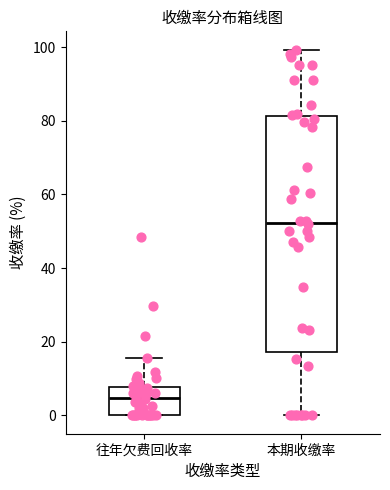

Reading left to right, transcribe this box plot: for each box, give where its median line is, the range the box spans, and where its two whiskers end, as read against the y-axis. The values are not printed on the chart, so give them approximately, as read against the axis.

往年欠费回收率: median 4, box 0 to 8, whiskers 0 to 16
本期收缴率: median 52, box 18 to 82, whiskers 0 to 100